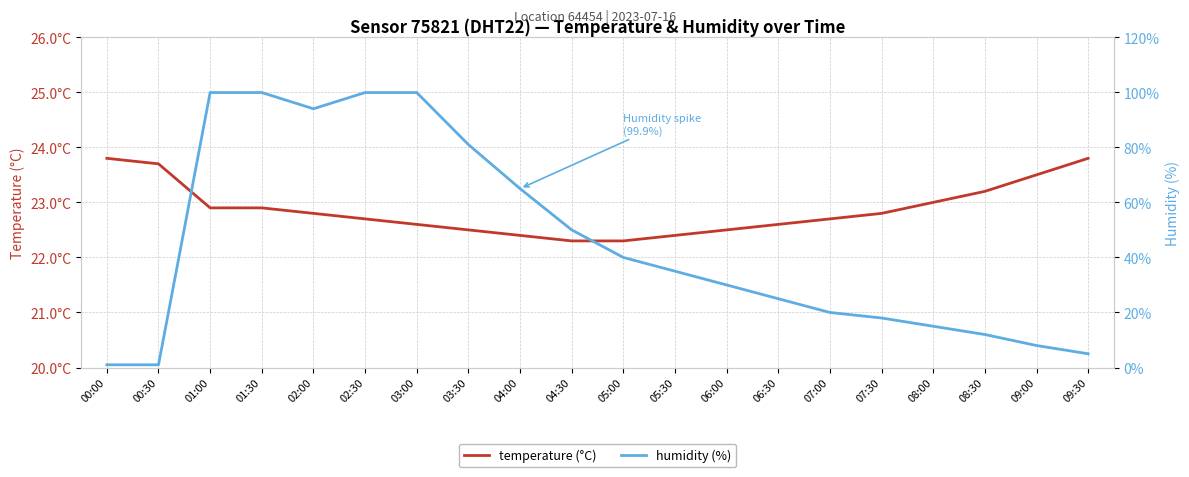

Which category has the highest value in the humidity series?

01:00